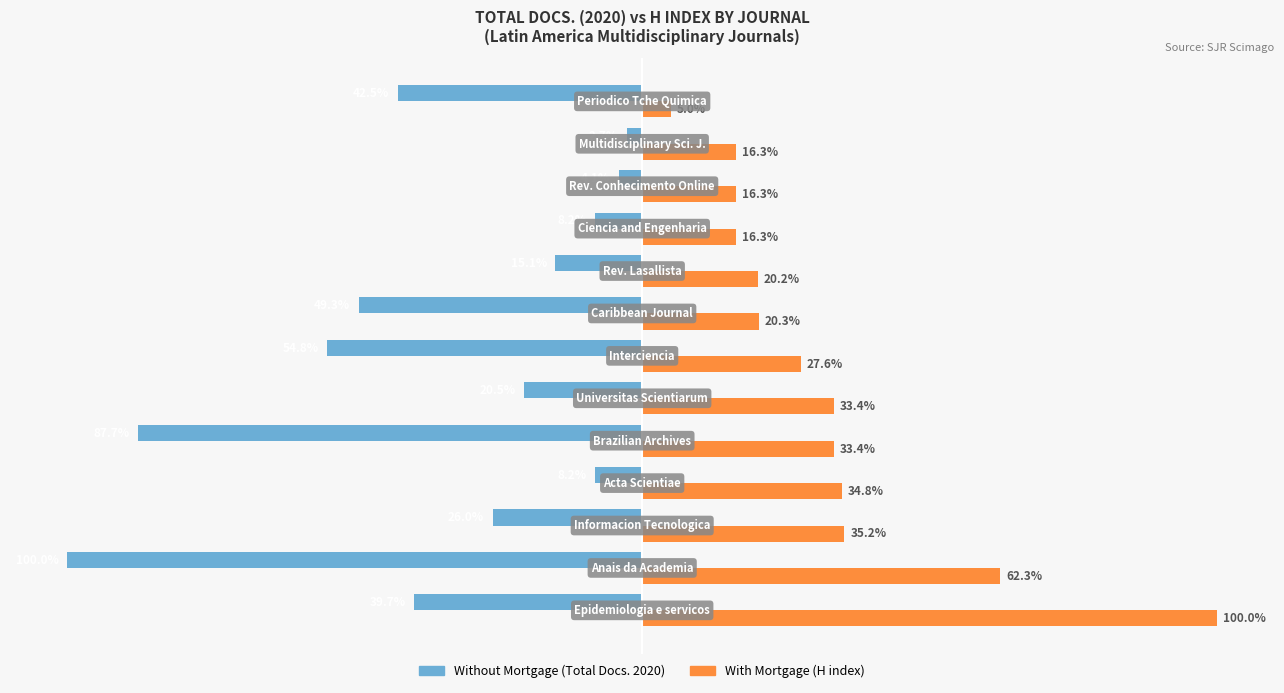

List the series in order of their peak value, lowest first.

Without Mortgage (Total Docs. 2020), With Mortgage (H index)